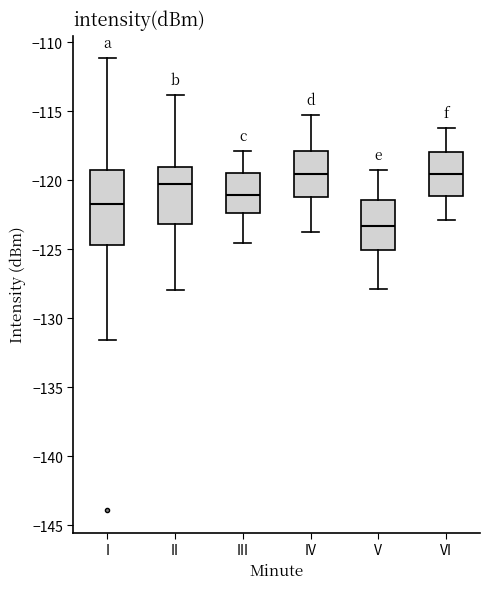

Reading left to right, transcribe this box plot: for each box, give where its median line is, the range the box spans, and where its two whiskers end, as read against the y-axis. The values are not printed on the chart, so give them approximately, as read against the axis.

I: median -121.5, box -124.5 to -119.0, whiskers -131.5 to -111.0
II: median -120.5, box -123.0 to -119.0, whiskers -128.0 to -114.0
III: median -121.0, box -122.5 to -119.5, whiskers -124.5 to -118.0
IV: median -119.5, box -121.0 to -118.0, whiskers -124.0 to -115.0
V: median -123.5, box -125.0 to -121.5, whiskers -128.0 to -119.0
VI: median -119.5, box -121.0 to -118.0, whiskers -123.0 to -116.0